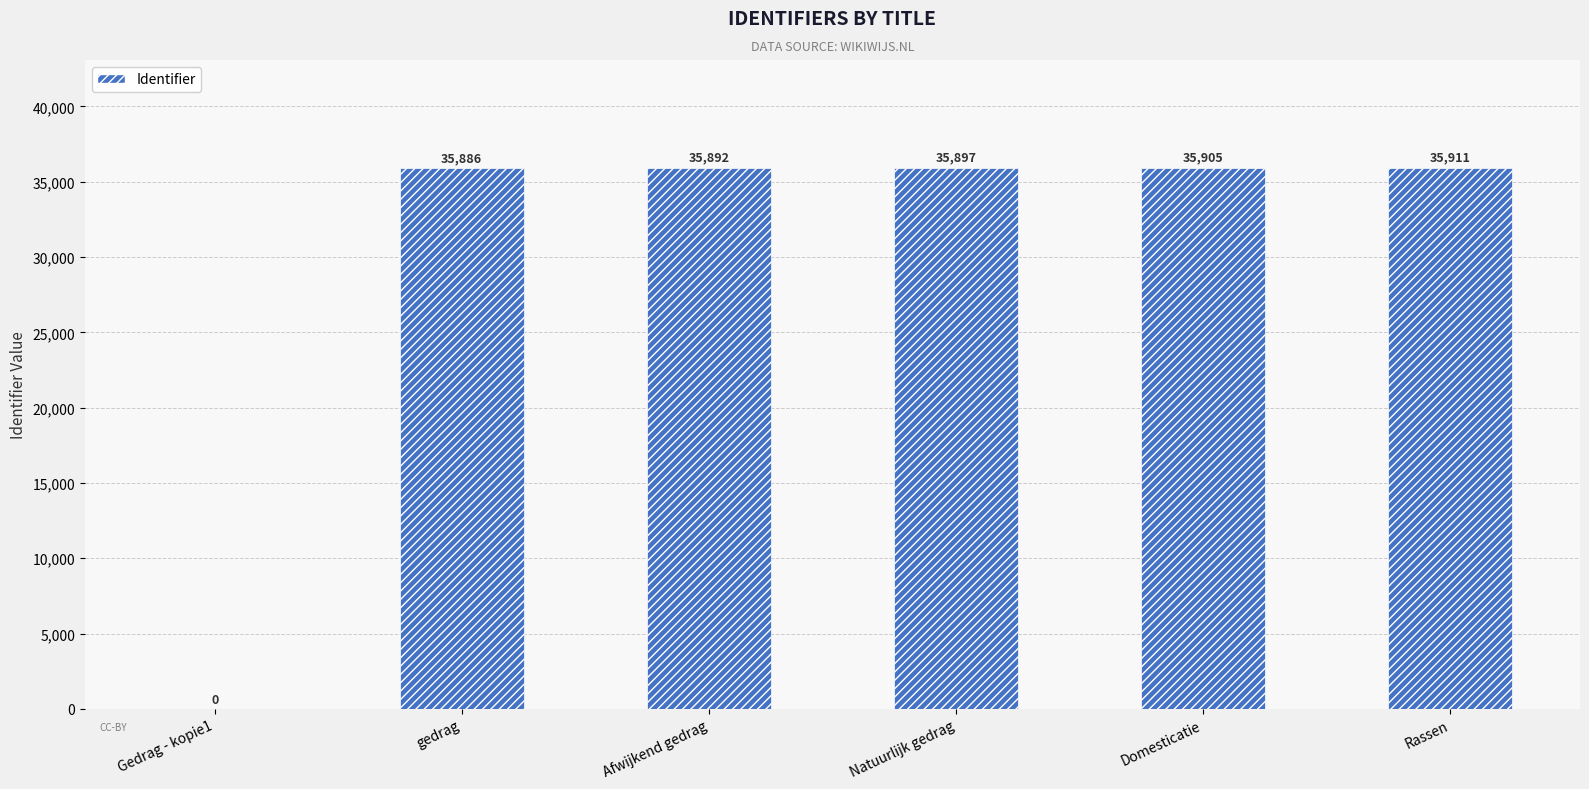

Approximately how many times larger is the value at Natuurlijk gedrag compared to Rassen?

1.0